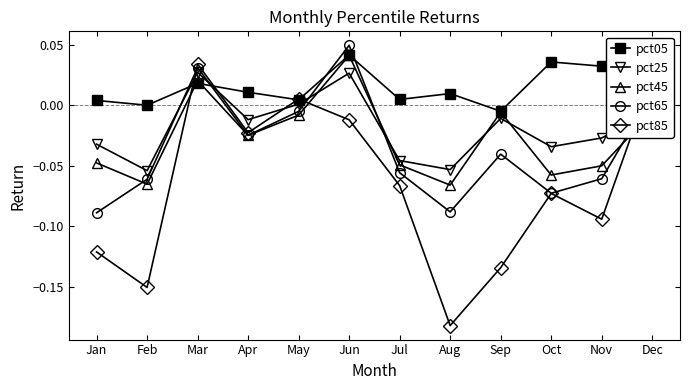

Reading left to right, what are all the values shown in this chart?

pct05: 0.0	0.0	0.0	0.0	0.0	0.0	0.0	0.0	-0.0	0.0	0.0	-0.0
pct25: -0.0	-0.1	0.0	-0.0	0.0	0.0	-0.0	-0.1	-0.0	-0.0	-0.0	-0.0
pct45: -0.0	-0.1	0.0	-0.0	-0.0	0.0	-0.0	-0.1	-0.0	-0.1	-0.0	-0.0
pct65: -0.1	-0.1	0.0	-0.0	-0.0	0.0	-0.1	-0.1	-0.0	-0.1	-0.1	0.0
pct85: -0.1	-0.2	0.0	-0.0	0.0	-0.0	-0.1	-0.2	-0.1	-0.1	-0.1	0.0